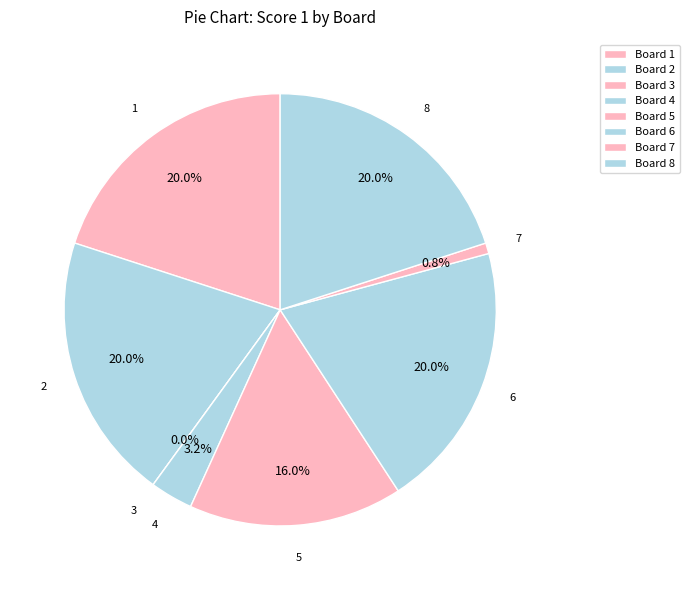

Which has a higher value, 3 or 1?

1